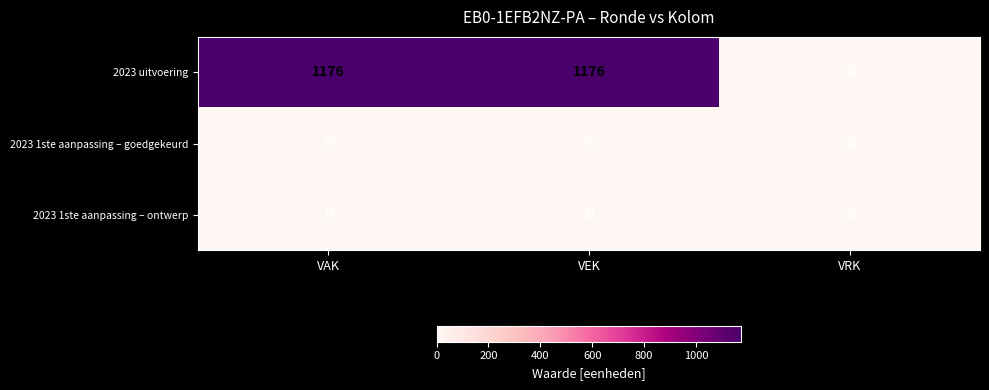

What is the greatest value displayed?

1176